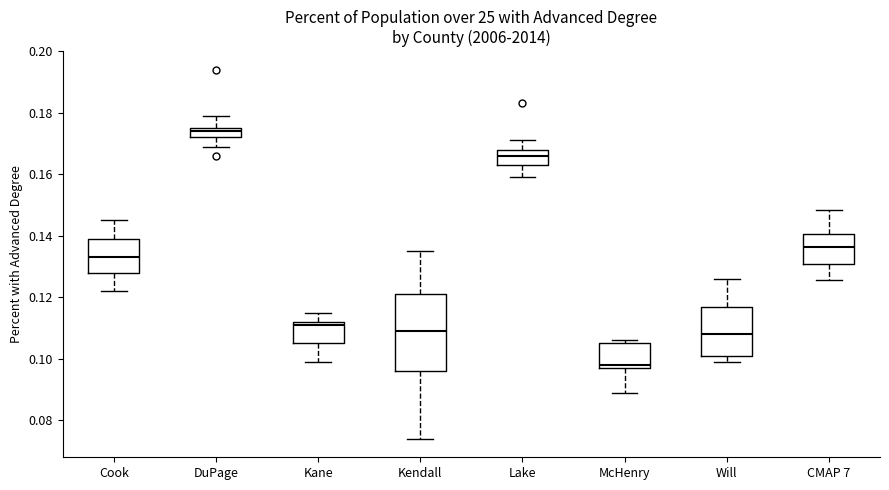

Where does the median line of the box for Will sit on the y-axis? The values are not printed on the chart, so give them approximately, as read against the axis.

0.108